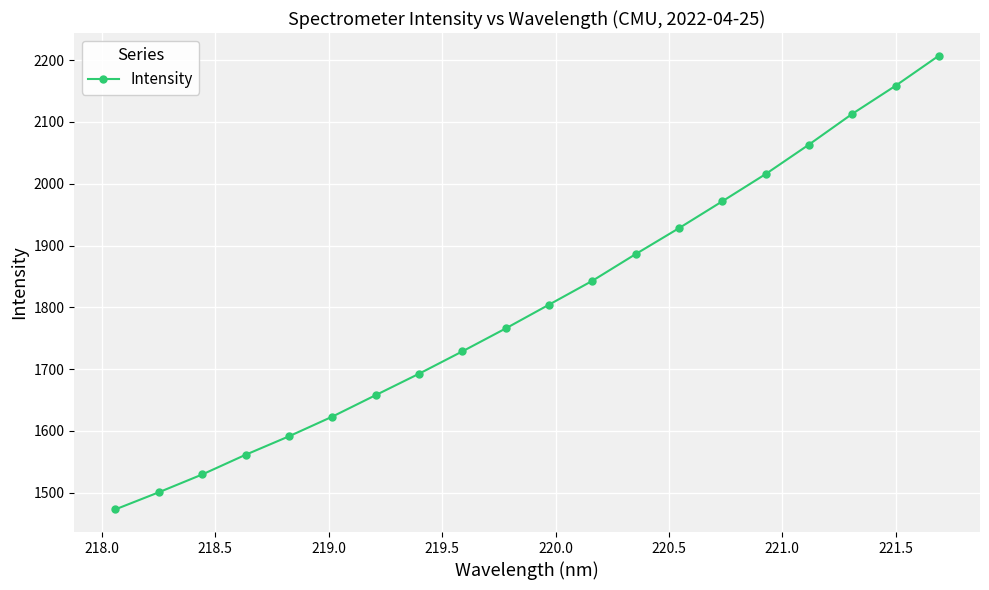

What is the smallest value displayed?

1473.0